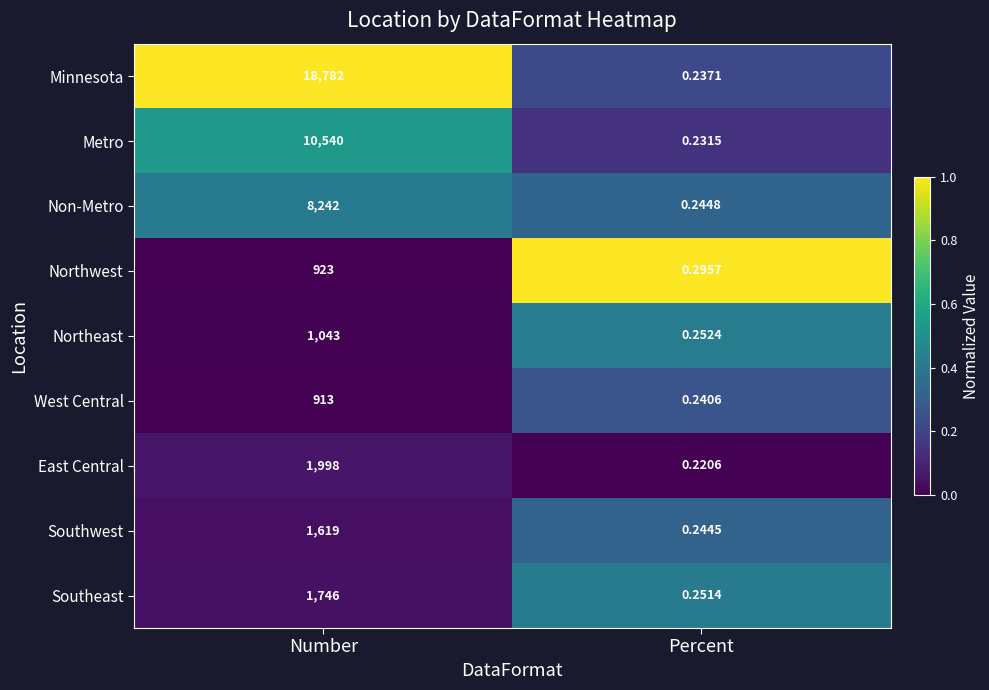

Is the value of Northwest at Number greater than the value of West Central at Percent?

Yes